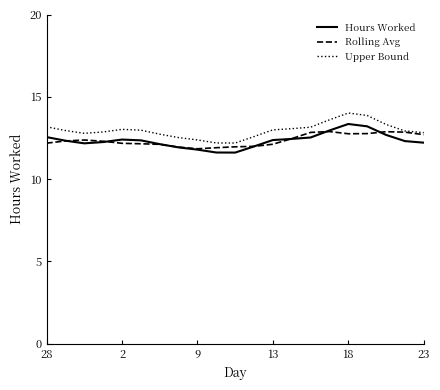

Which series has the largest total across all categories?

Upper Bound